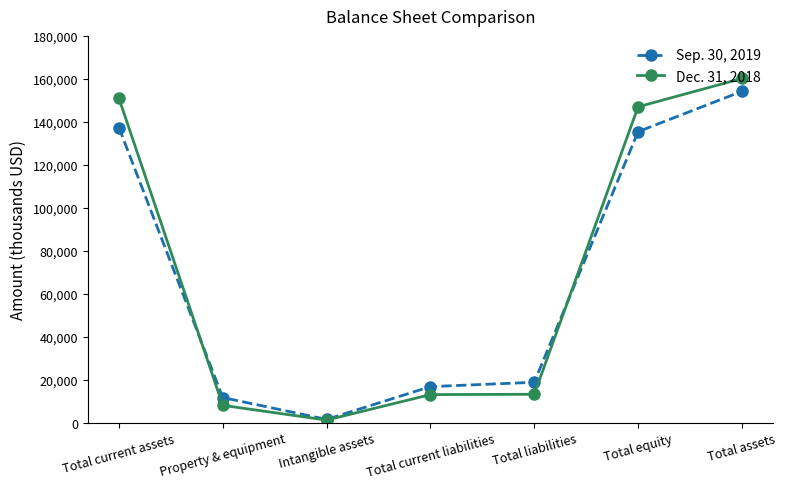

Where is the first local minimum for Dec. 31, 2018?

Intangible assets